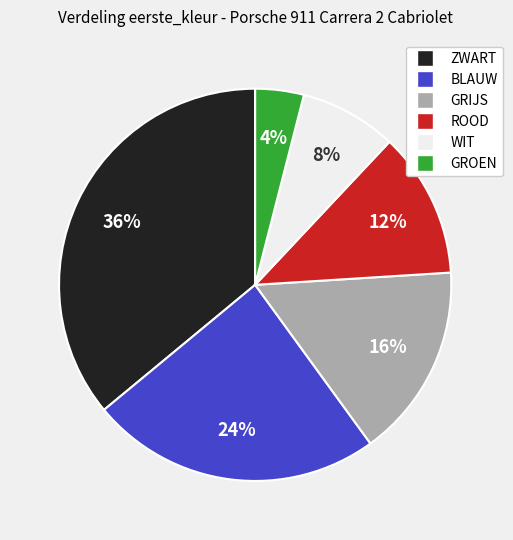

Combined, do WIT and GROEN account for over 50%?

No